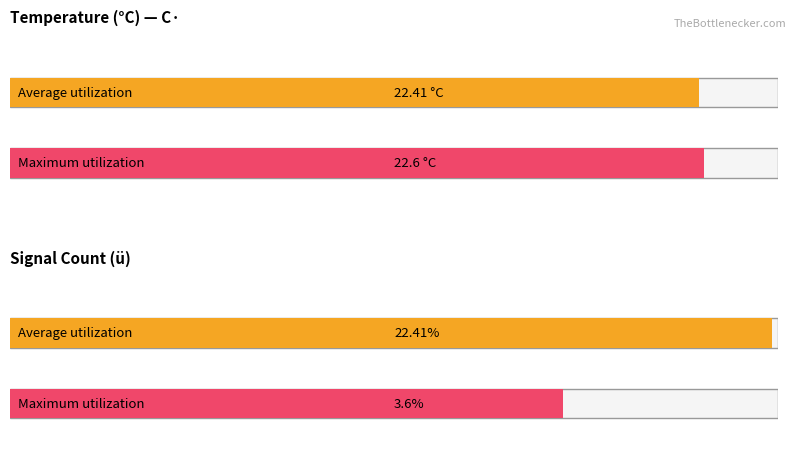

Which series has the largest range (max minus min)?

Maximum utilization